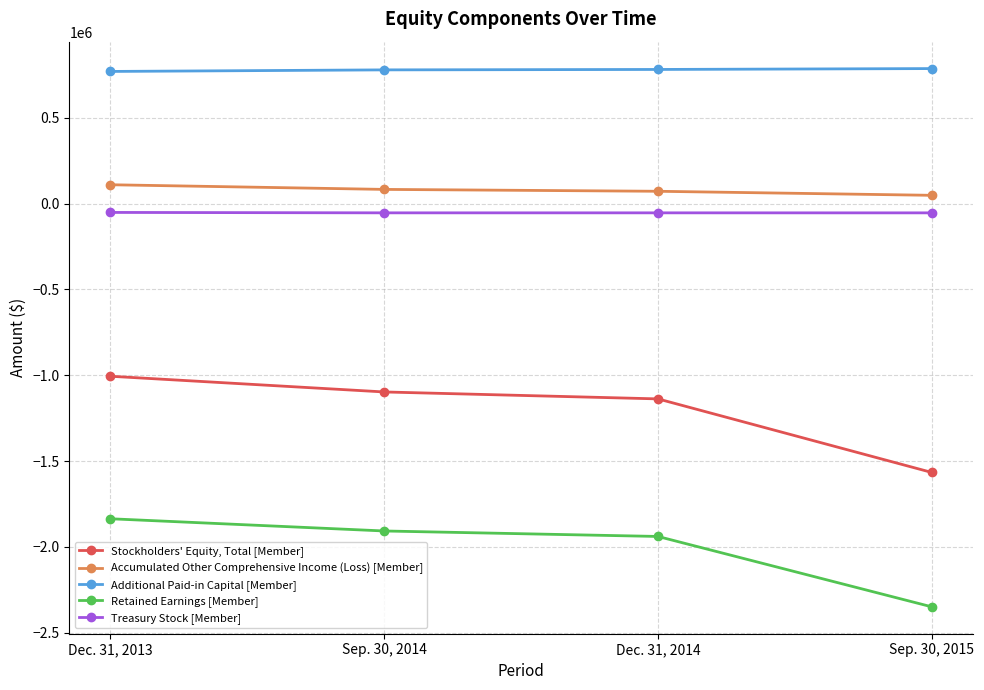

Which series has the largest total across all categories?

Additional Paid-in Capital [Member]